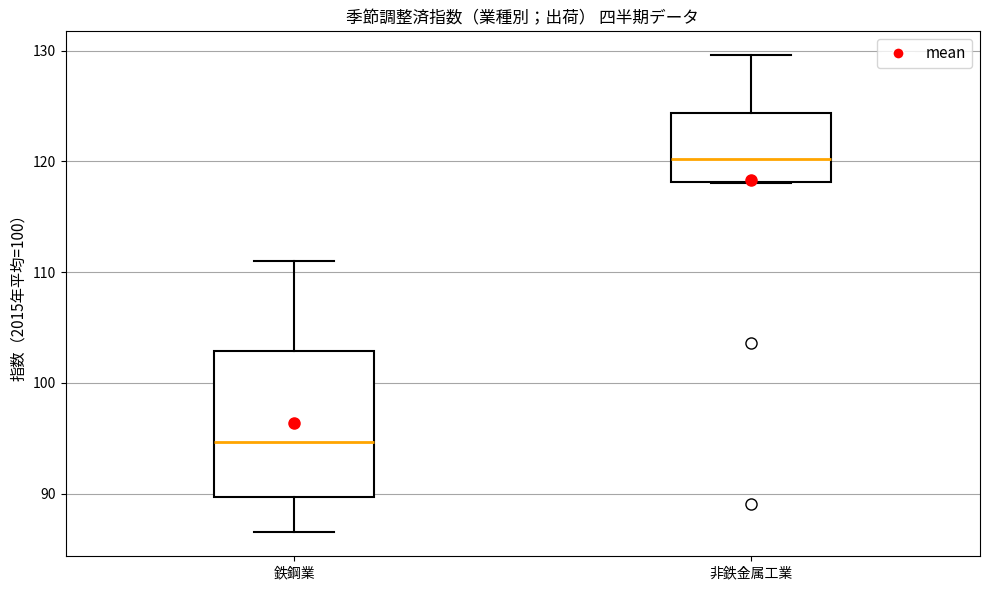

Where does the median line of the box for 非鉄金属工業 sit on the y-axis? The values are not printed on the chart, so give them approximately, as read against the axis.

120